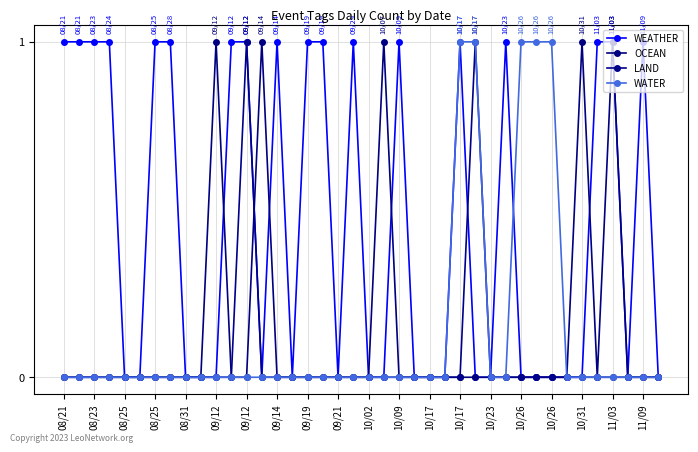

How many categories are shown in the chart?

40